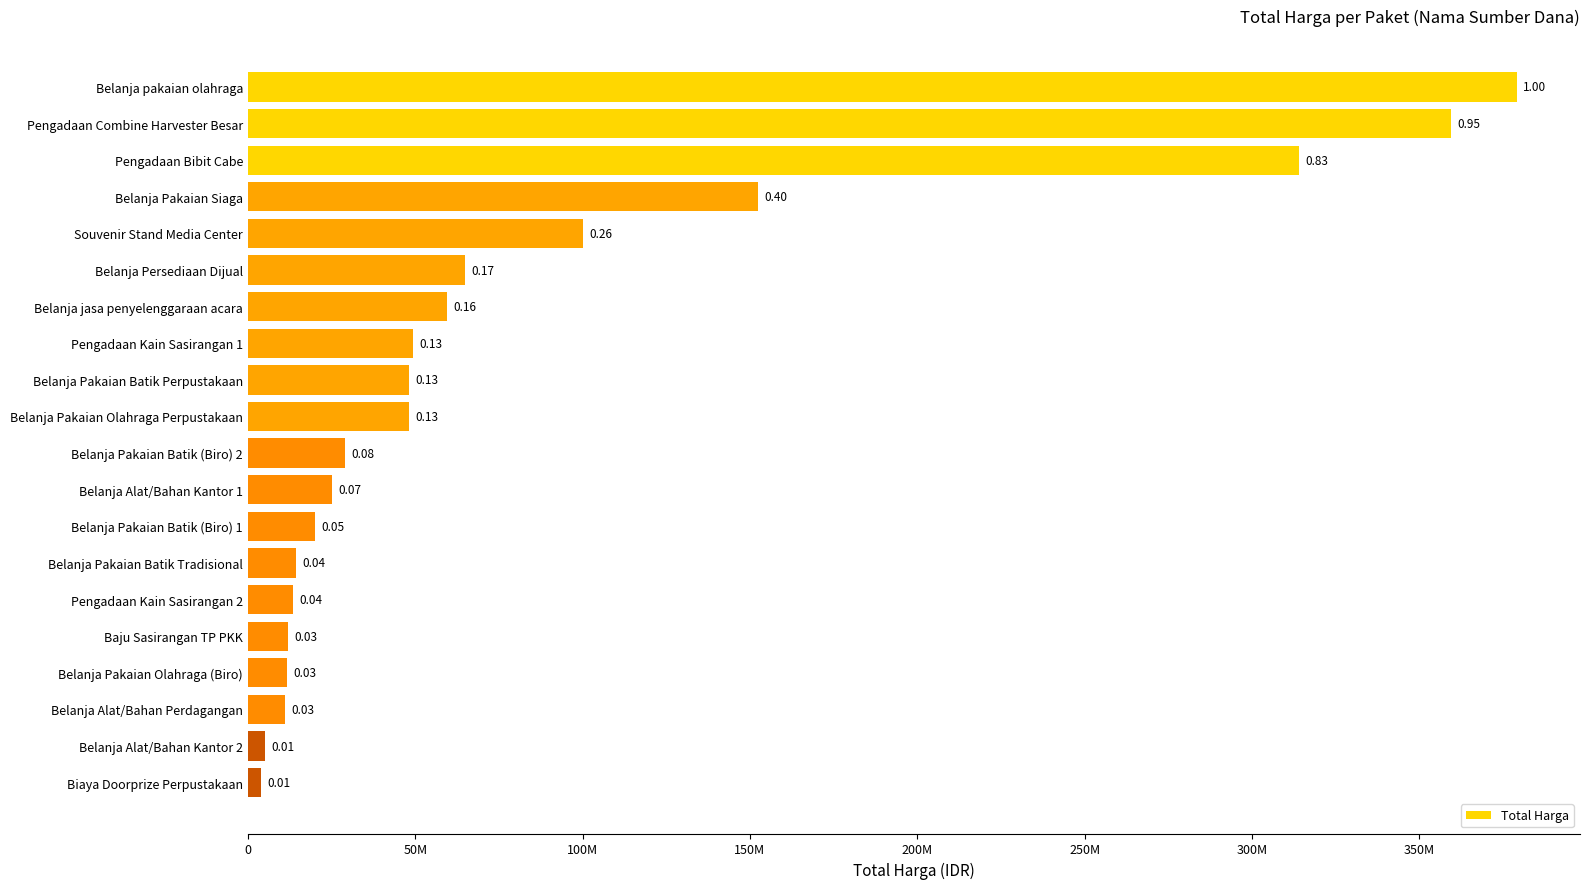

Are the bars horizontal?

Yes